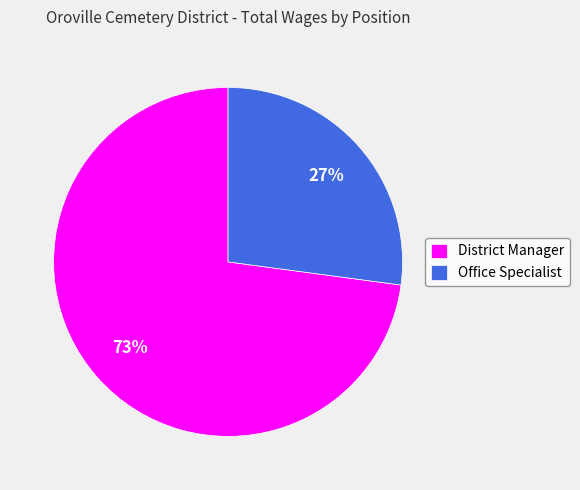

What is the ratio of the value at Office Specialist to the value at District Manager?

0.4